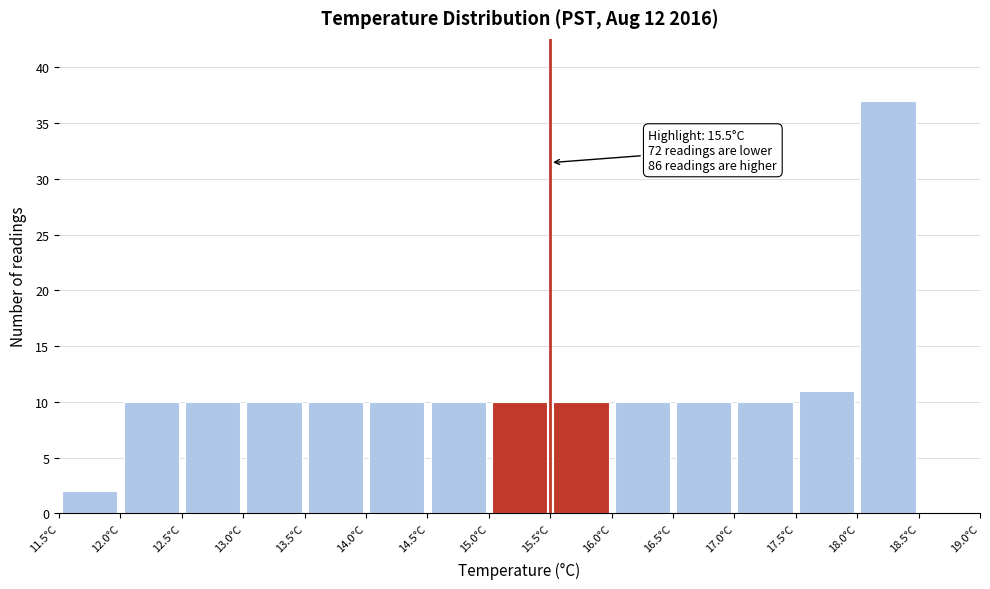

Over which range of the x-axis is the bar tallest?

18.0 to 18.5